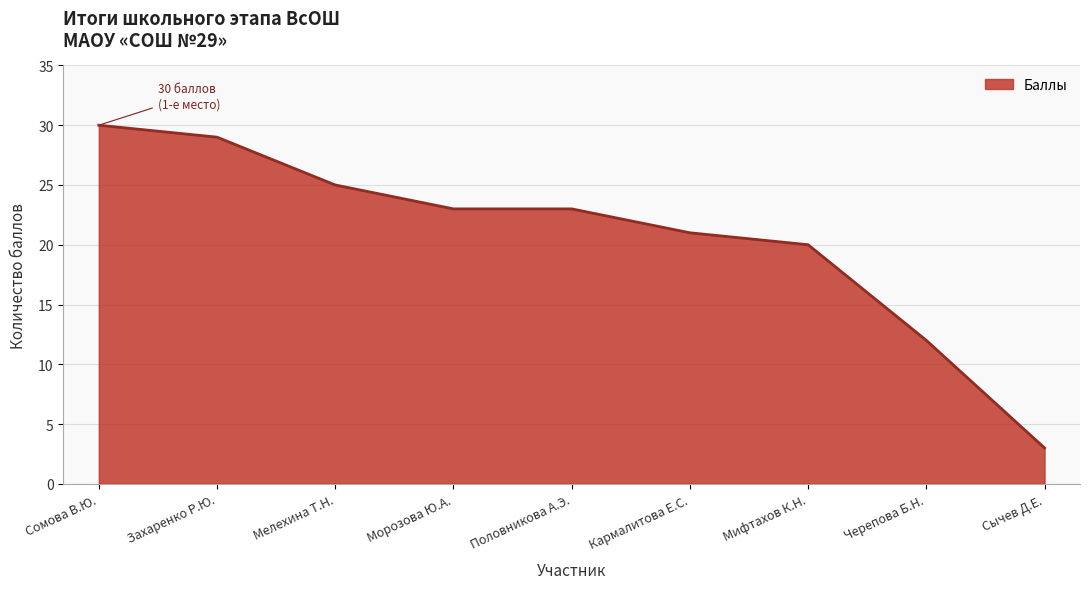

True or false: the data has more than 2 interior local peaks.

False